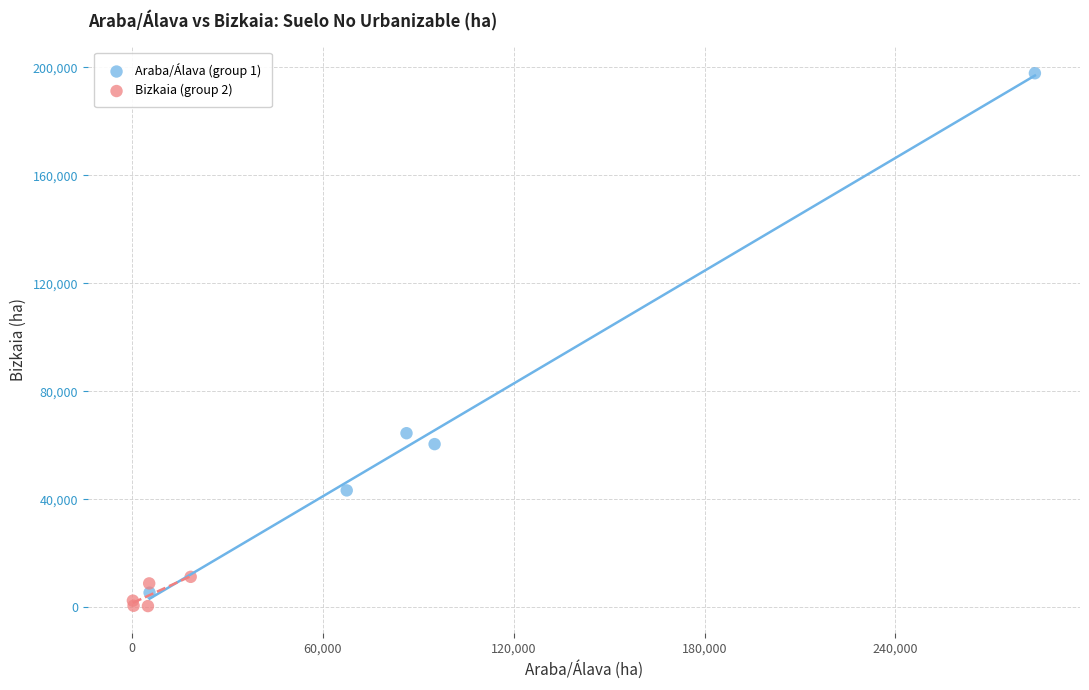

Which series reaches the minimum Y coordinate?

Bizkaia (group 2)